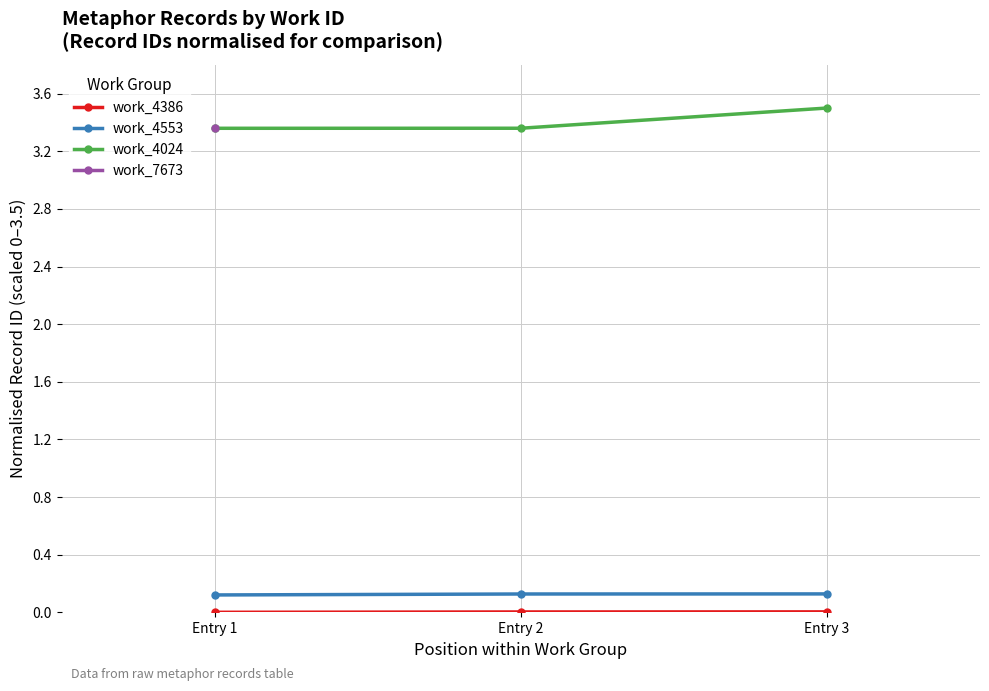

True or false: work_4024 has a value of 3.4 at Entry 1.

True